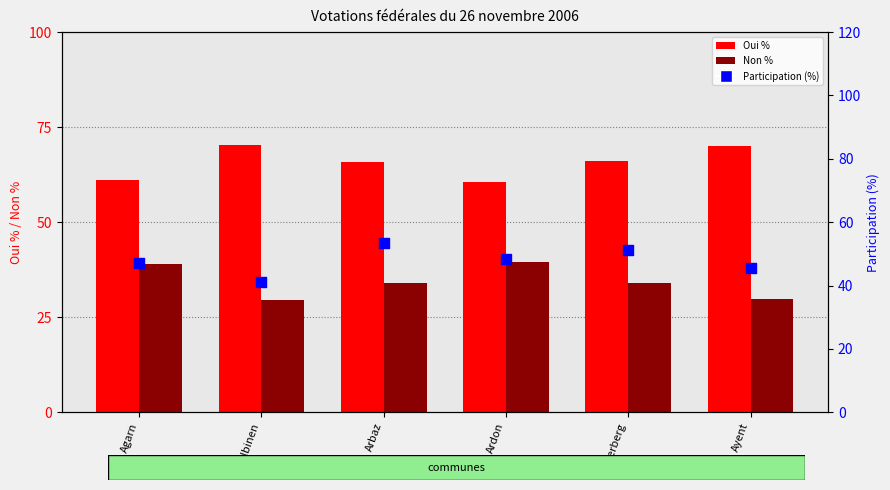

Which series reaches the maximum Y coordinate?

Oui %